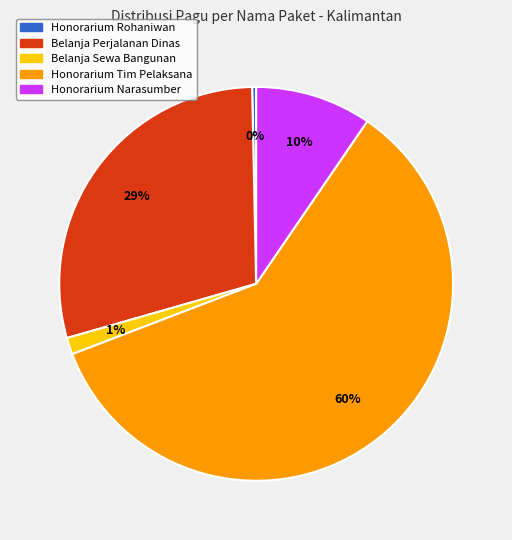

Is it true that Honorarium Rohaniwan is 0% of the pie?

True